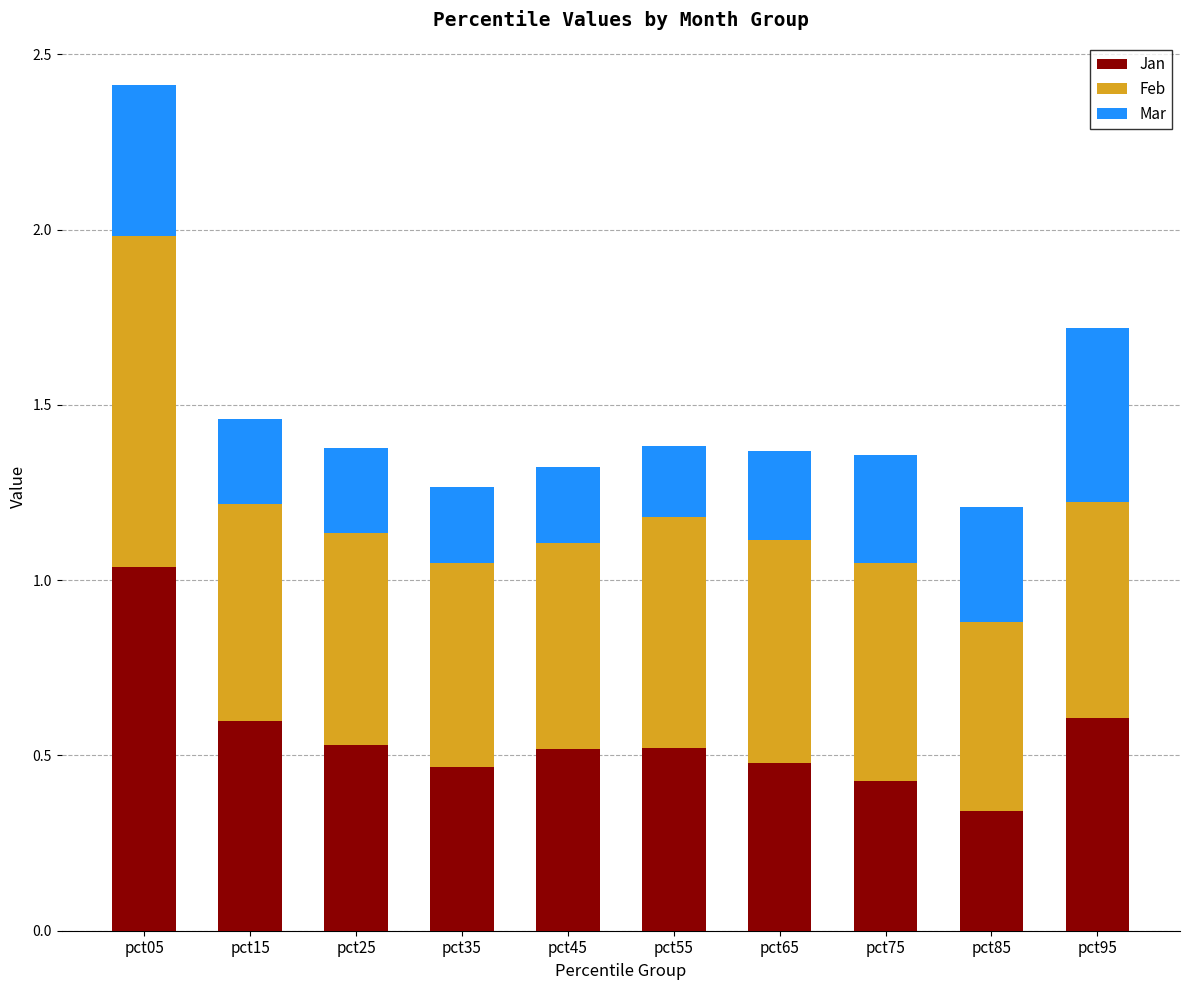

What is the total value across all series at pct95?

1.7